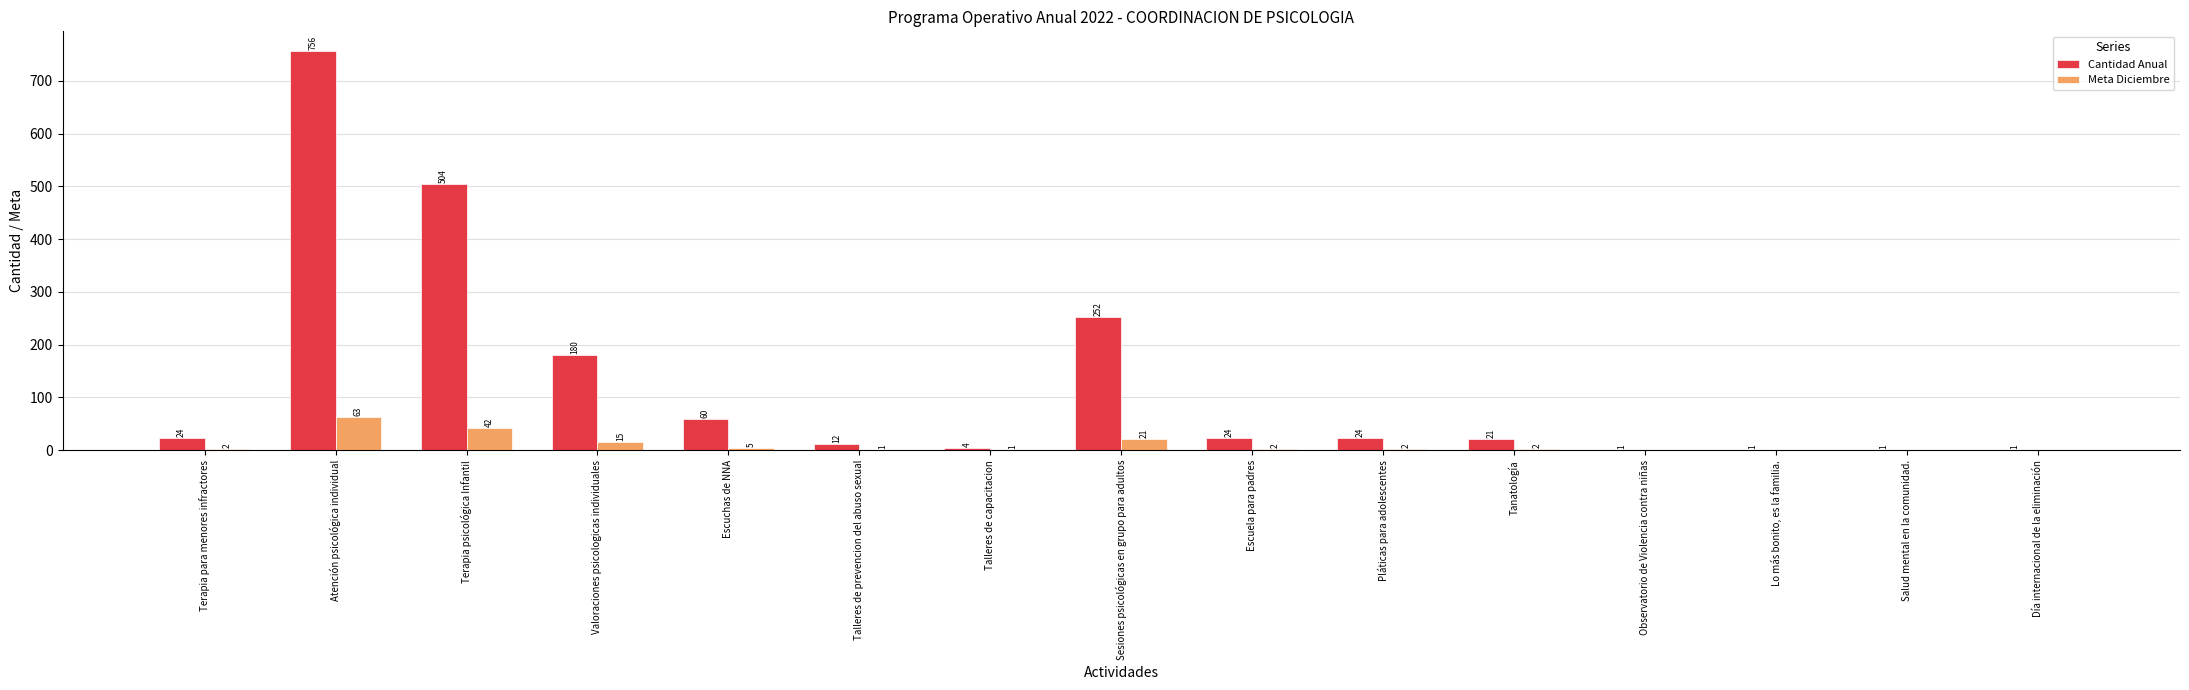

Are the bars horizontal?

No